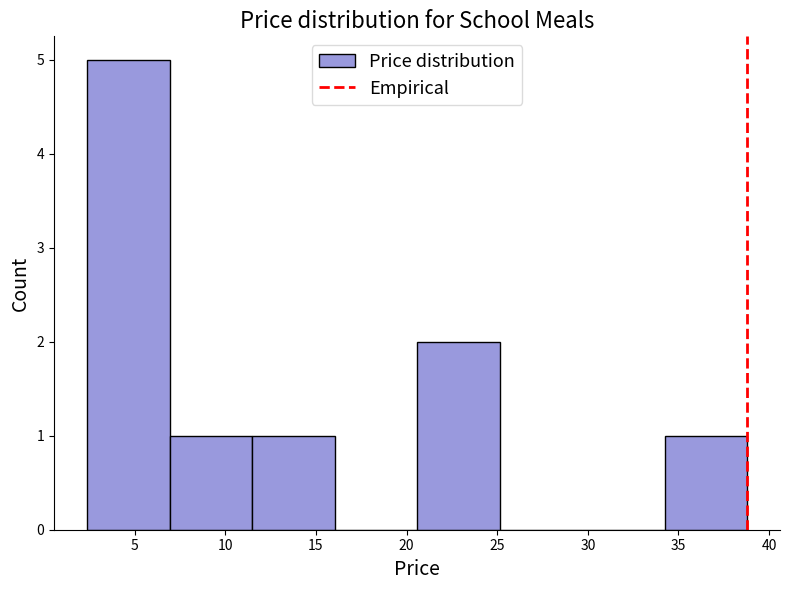

Reading left to right, transcribe this chart: for each bar, give the range it covers on the x-axis and its height. Neither the bar edges nor the heights are printed on the chart, so give them approximately, as read against the axes.

2.5 to 7.0: 5
7.0 to 11.5: 1
11.5 to 16.0: 1
16.0 to 20.5: 0
20.5 to 25.0: 2
25.0 to 29.5: 0
29.5 to 34.0: 0
34.0 to 39.0: 1